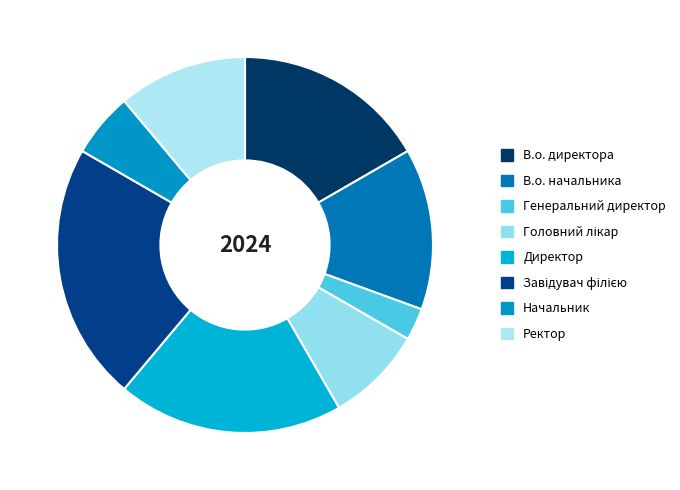

Is there any slice that represents more than half of the pie?

No